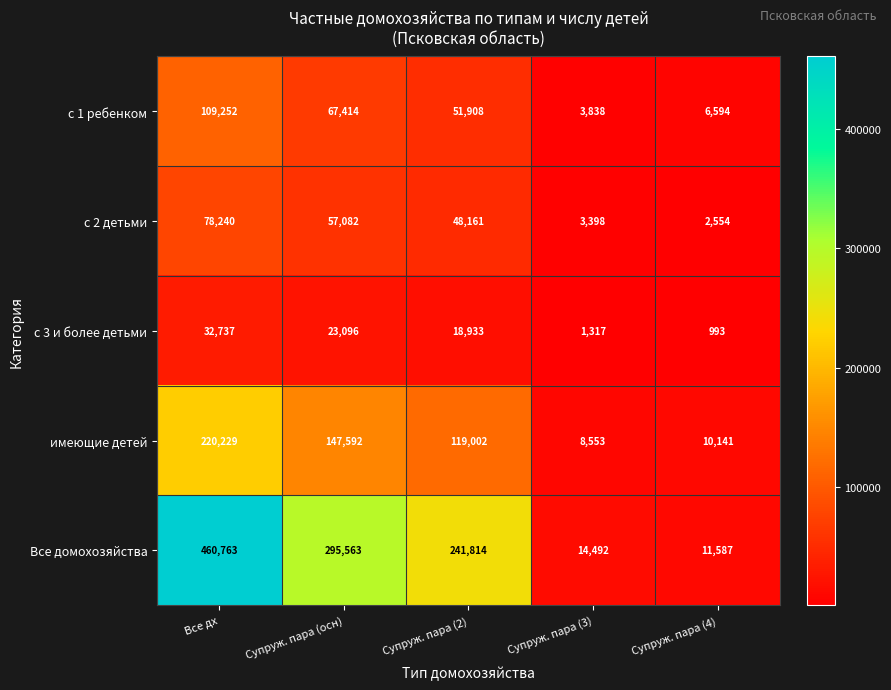

At which label is с 1 ребенком closest to 56545?

Супруж. пара (2)